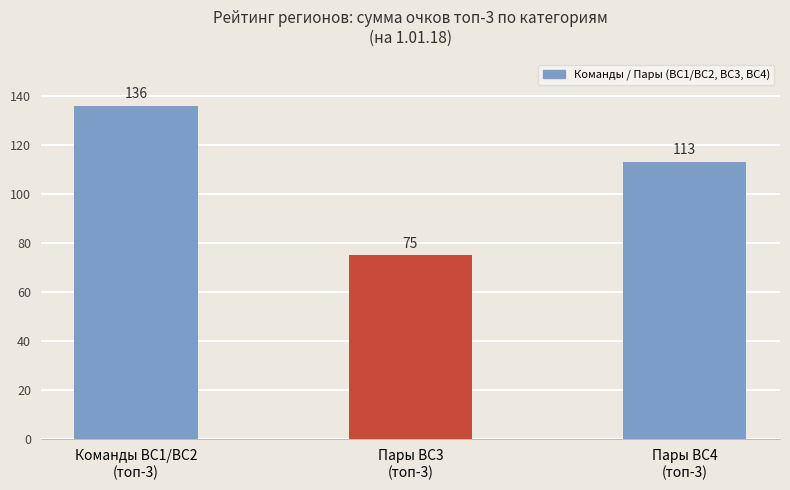

What is the sum of all values?

324